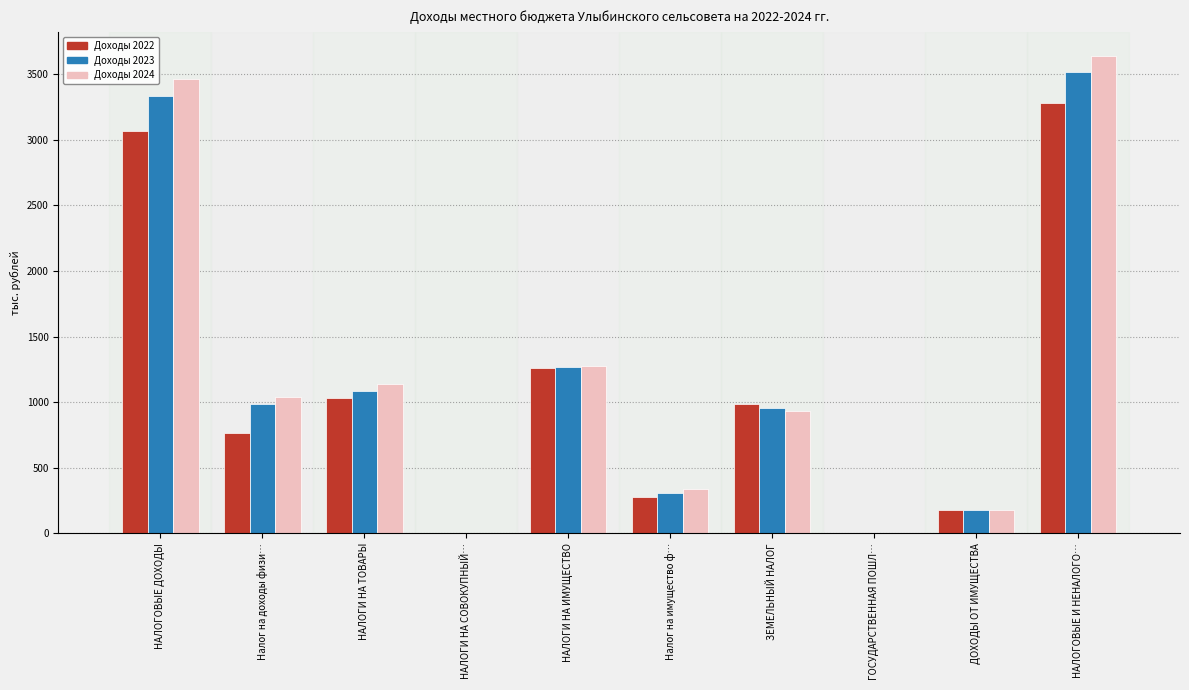

Is it true that Доходы 2024 equals 1042.0 at Налог на доходы физи…?

True